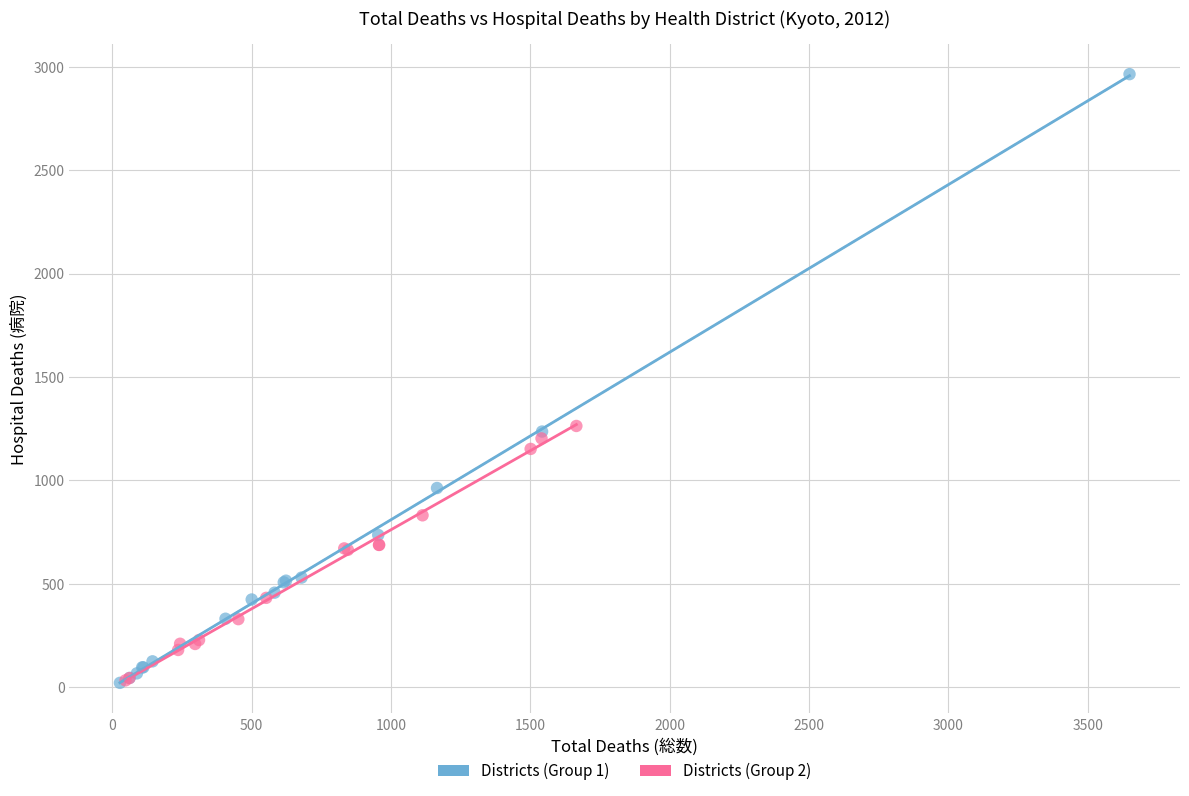

Which series contains the highest Y value?

Districts (Group 1)